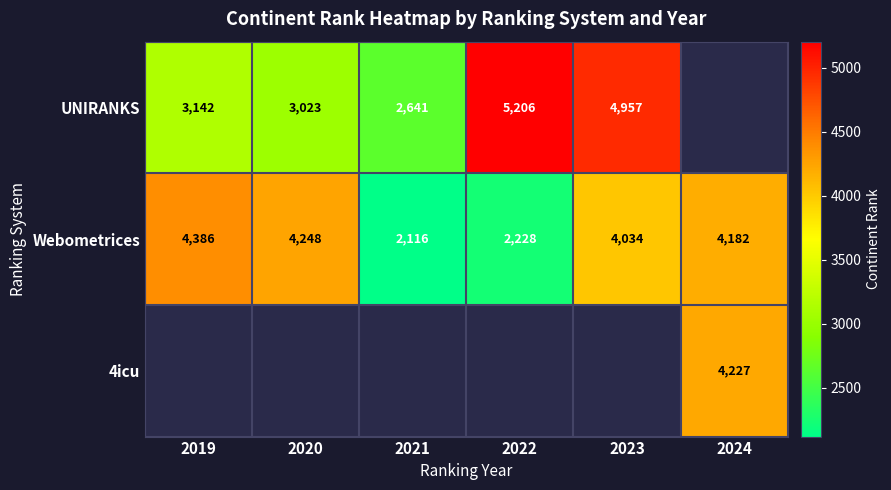

What value does the Webometrices series have at 2021?

2116